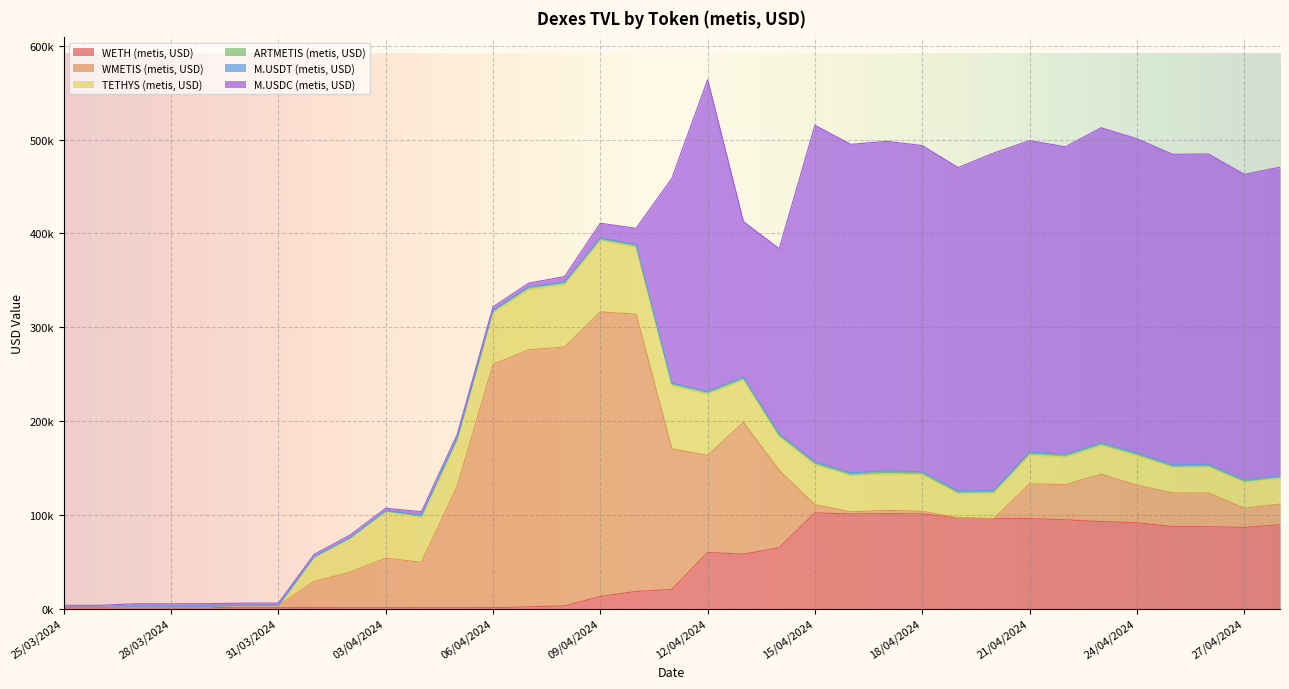

True or false: ARTMETIS (metis, USD) and TETHYS (metis, USD) cross at least once.

False